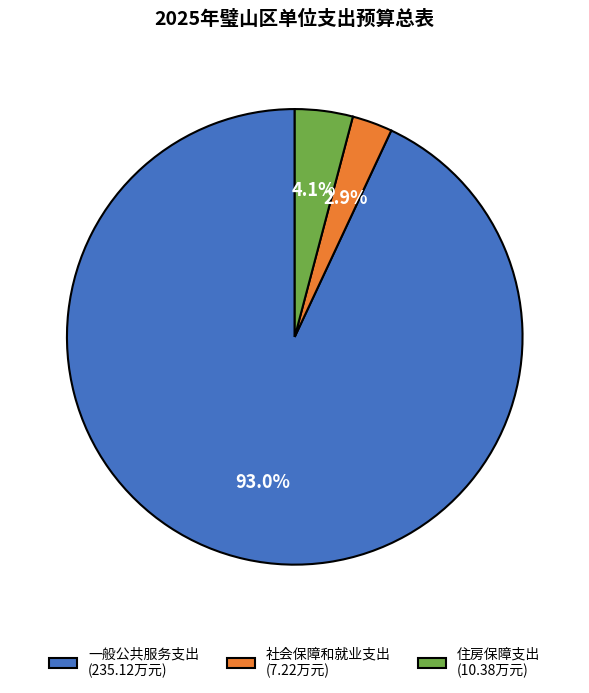

What portion of the pie excludes 一般公共服务支出?

7.0%